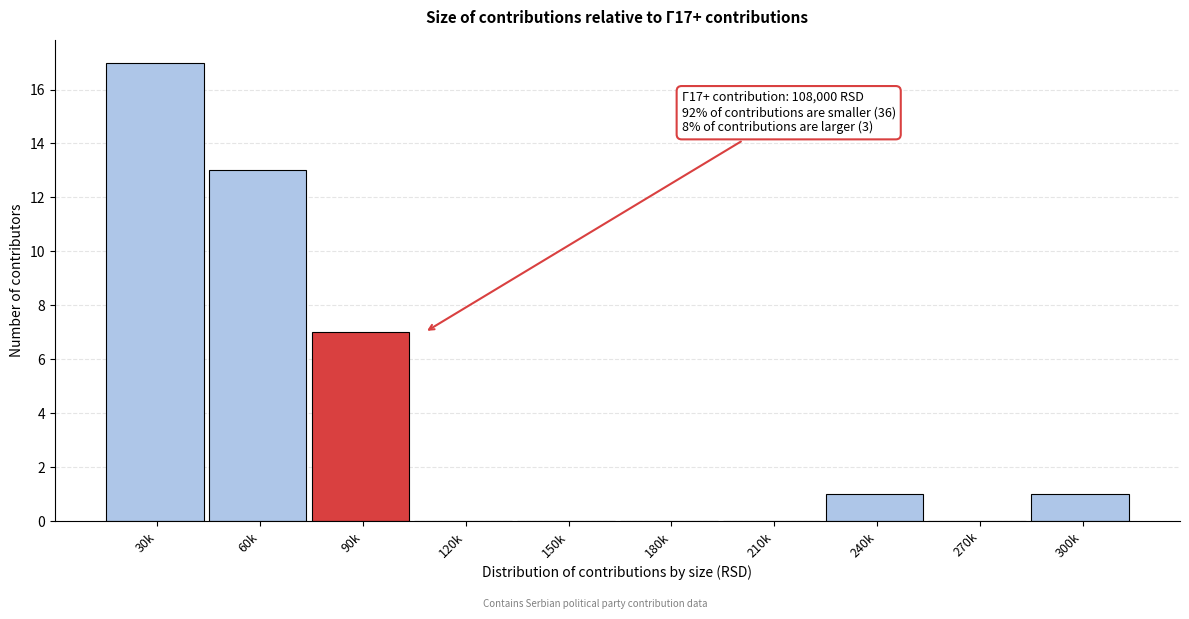

Reading left to right, list all the values displayed in this chart.

30k=17	60k=13	90k=7	120k=0	150k=0	180k=0	210k=0	240k=1	270k=0	300k=1